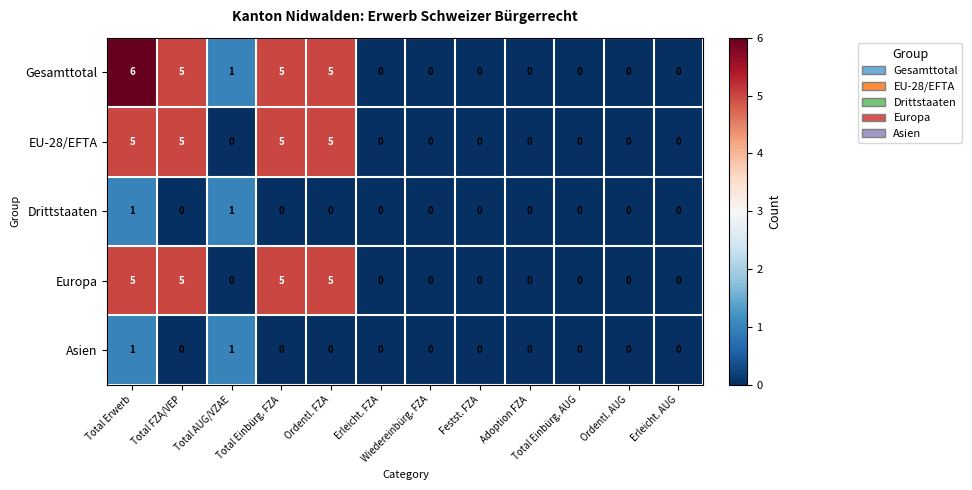

How many values in Asien are above zero?

2